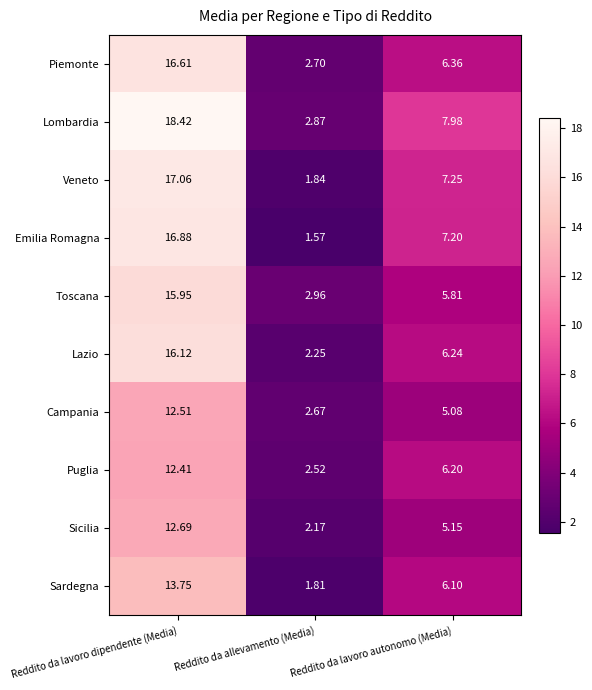

How many data points does each series have?

3